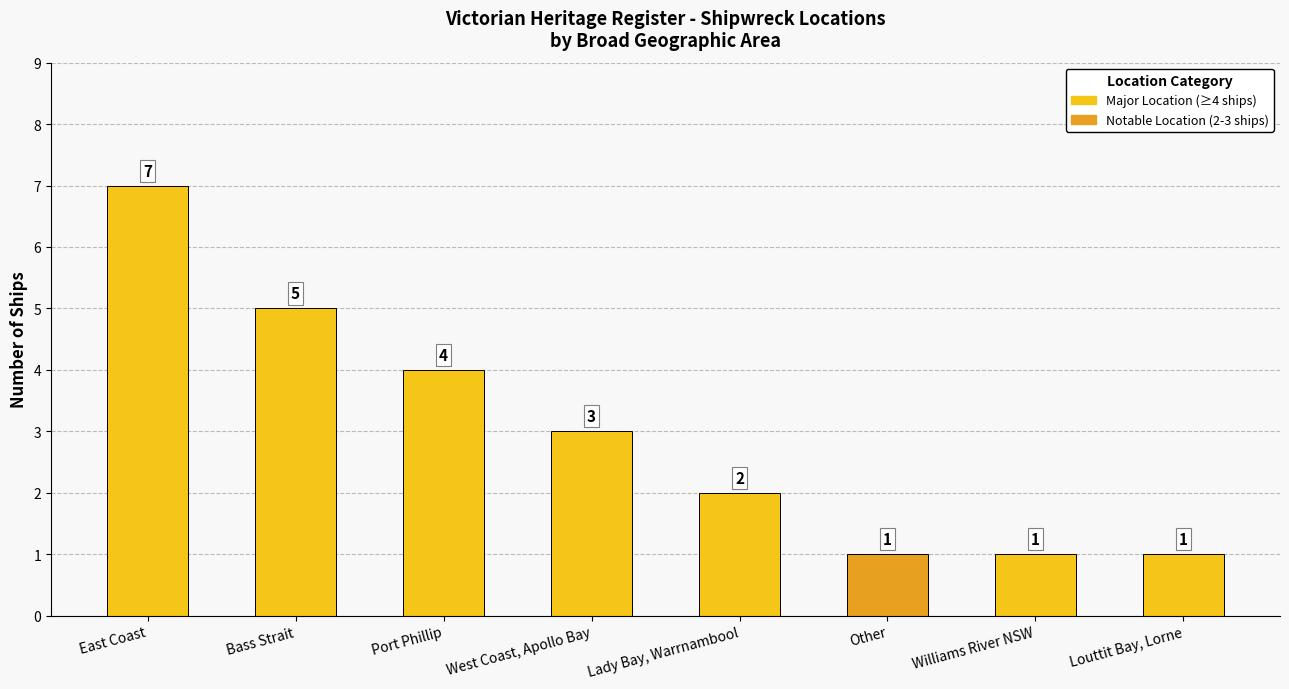

What is the difference between the values at Port Phillip and East Coast?

3